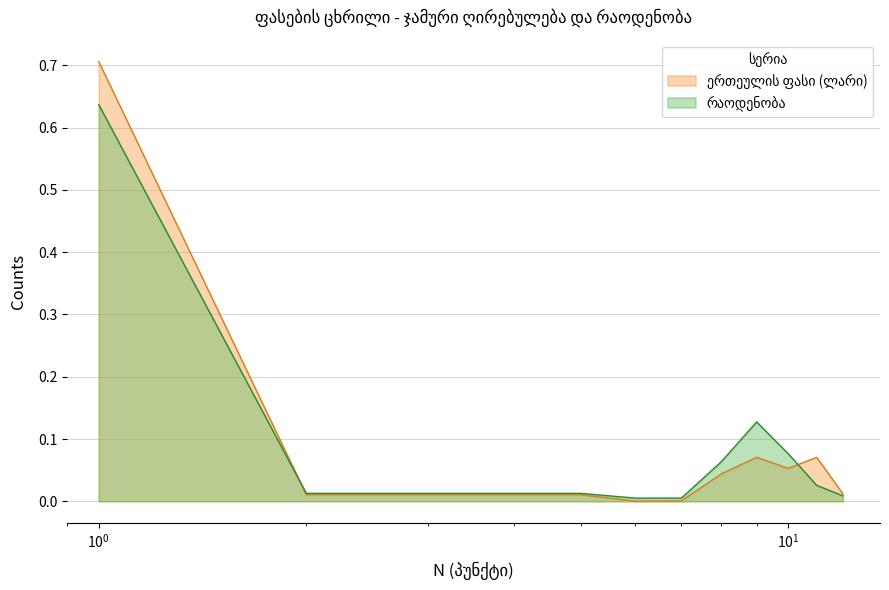

Which label corresponds to the largest value in the chart?

1